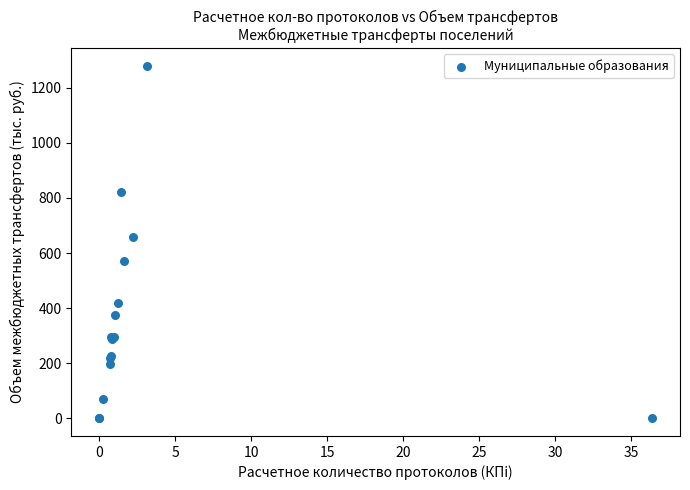

What Y value in the scatter plot is closest to 639?

660.0